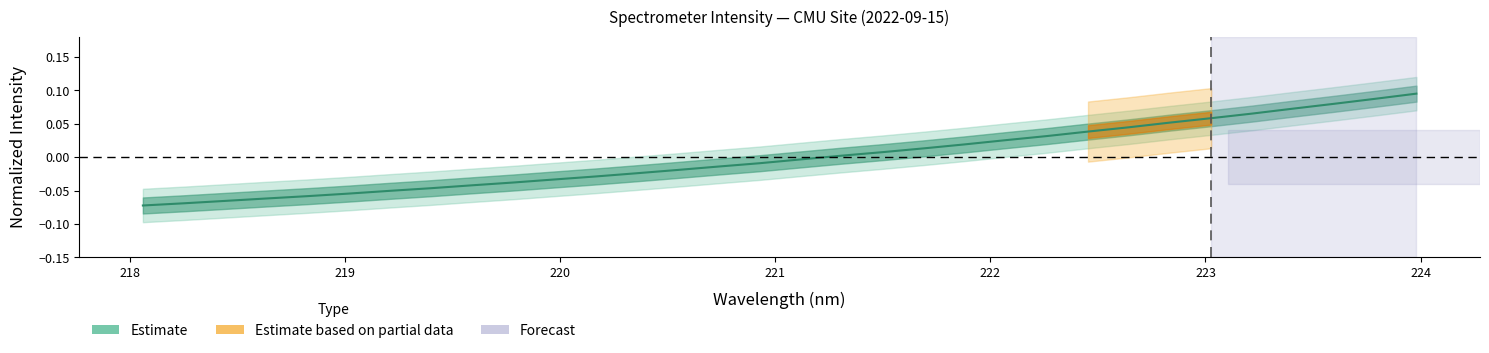

What is the difference between the maximum and minimum values?

0.2